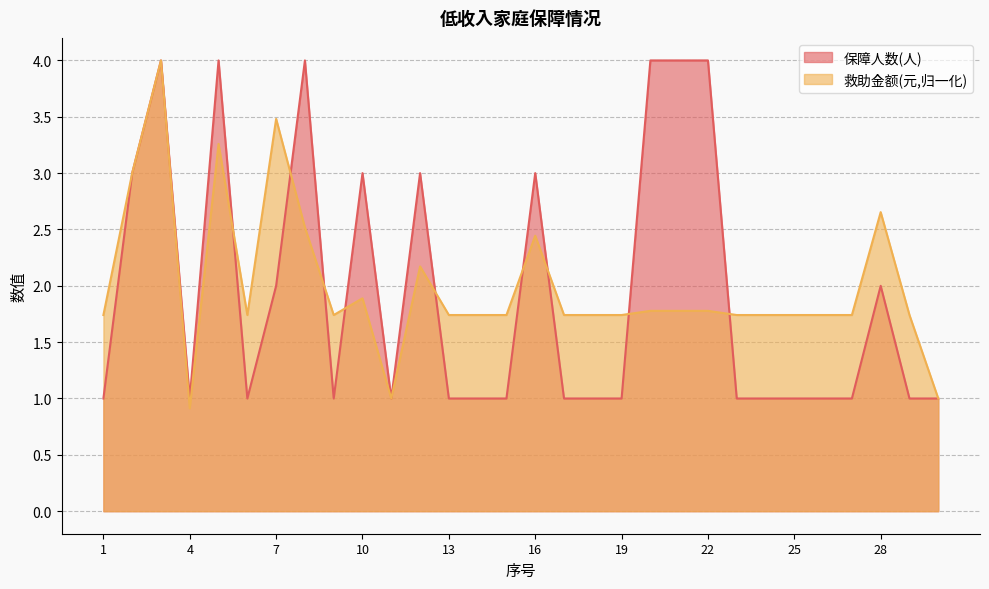

What is the difference between the highest and lowest values at 6?

0.7